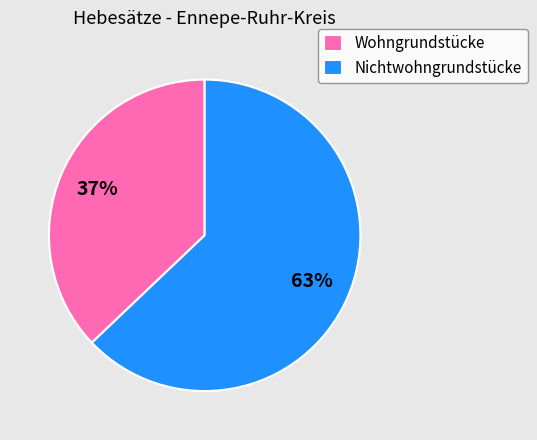

How many slices are in this pie chart?

2